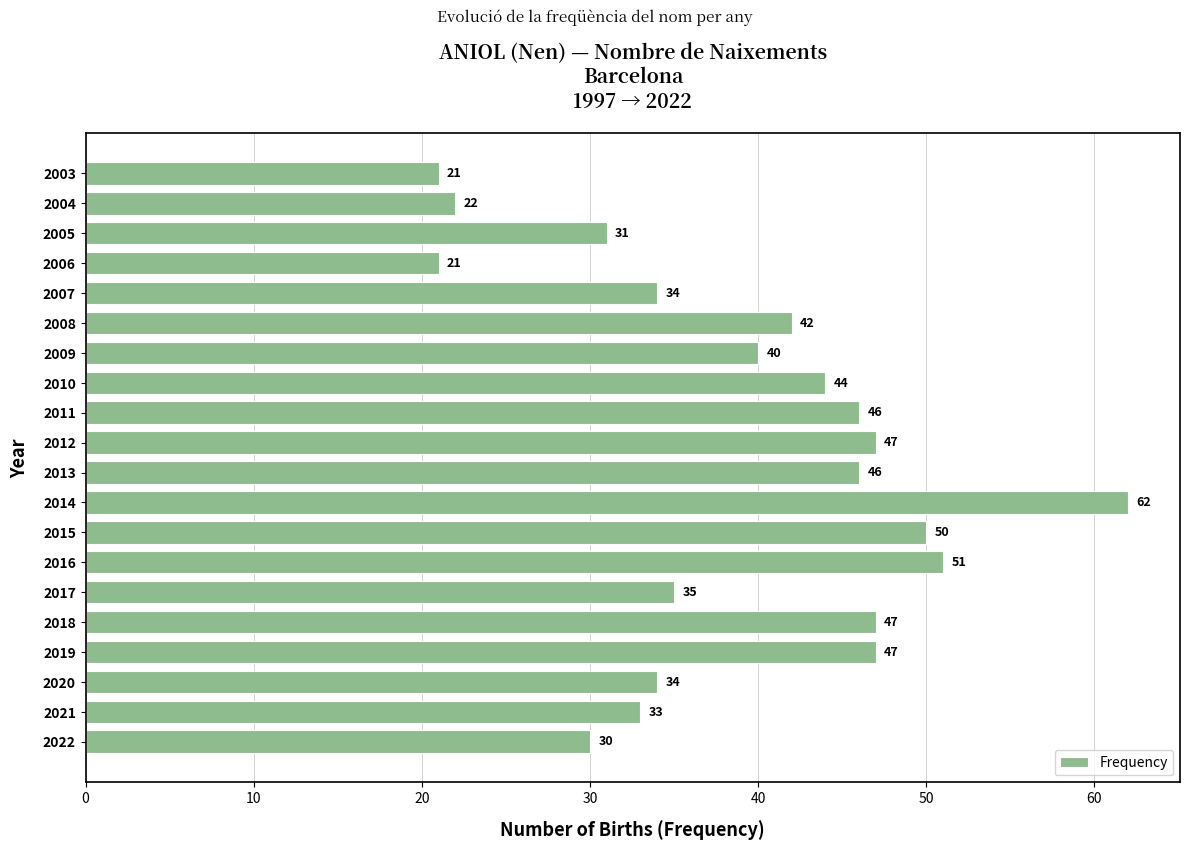

What is the smallest value displayed?

21